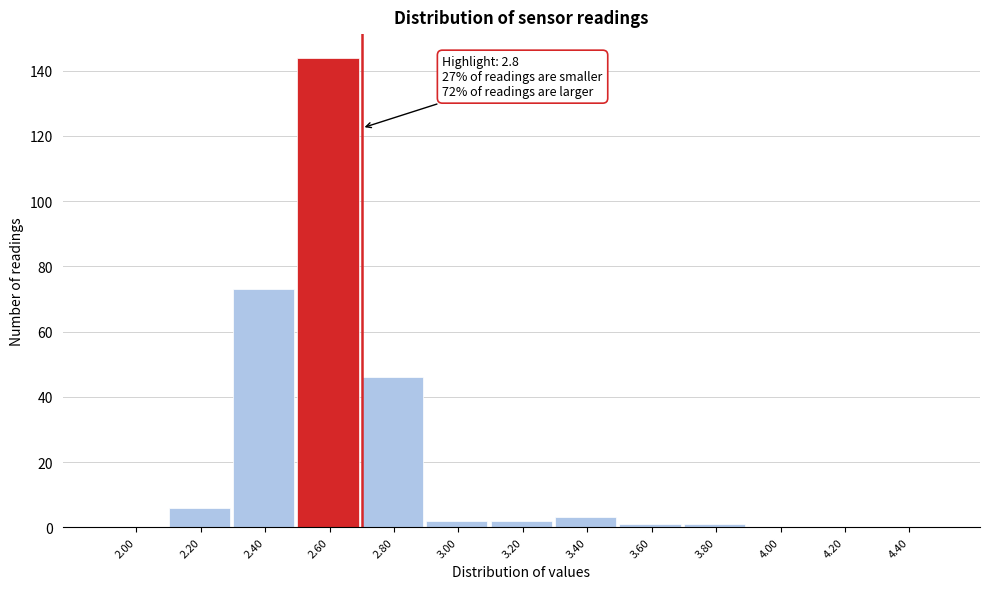

Reading right to left, what are all the values shown in this chart?

4.40=0	4.20=0	4.00=0	3.80=1	3.60=1	3.40=3	3.20=2	3.00=2	2.80=46	2.60=144	2.40=73	2.20=6	2.00=0